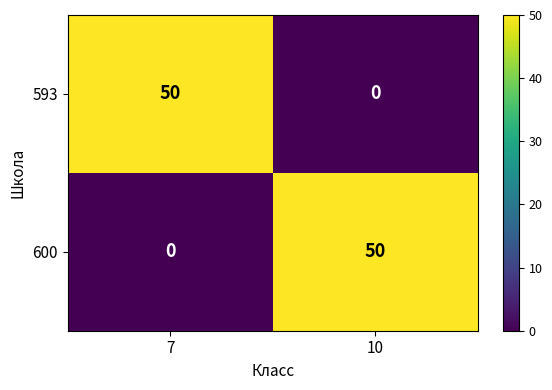

How many values in 593 are above zero?

1